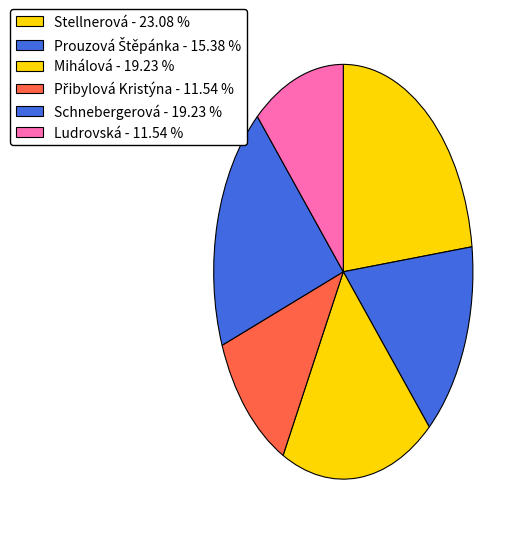

Count the number of slices in the pie.

6